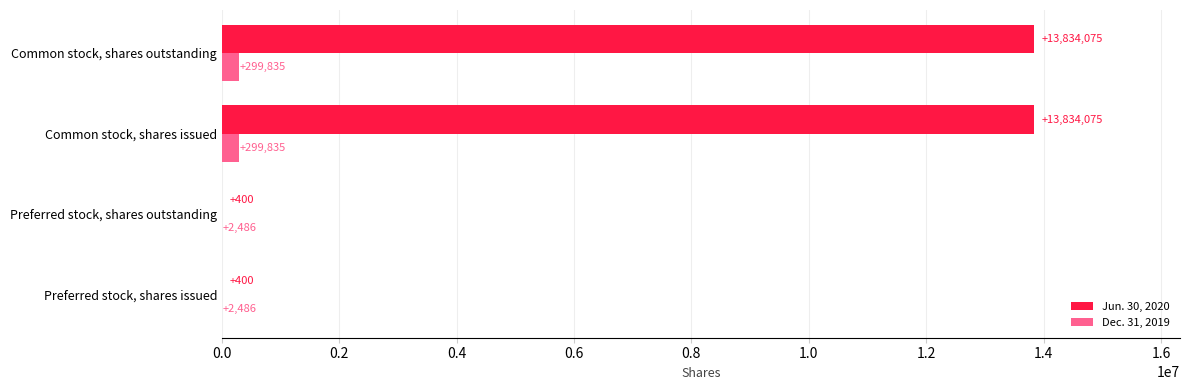

Is the value of Dec. 31, 2019 at Common stock, shares outstanding greater than the value of Jun. 30, 2020 at Preferred stock, shares outstanding?

Yes